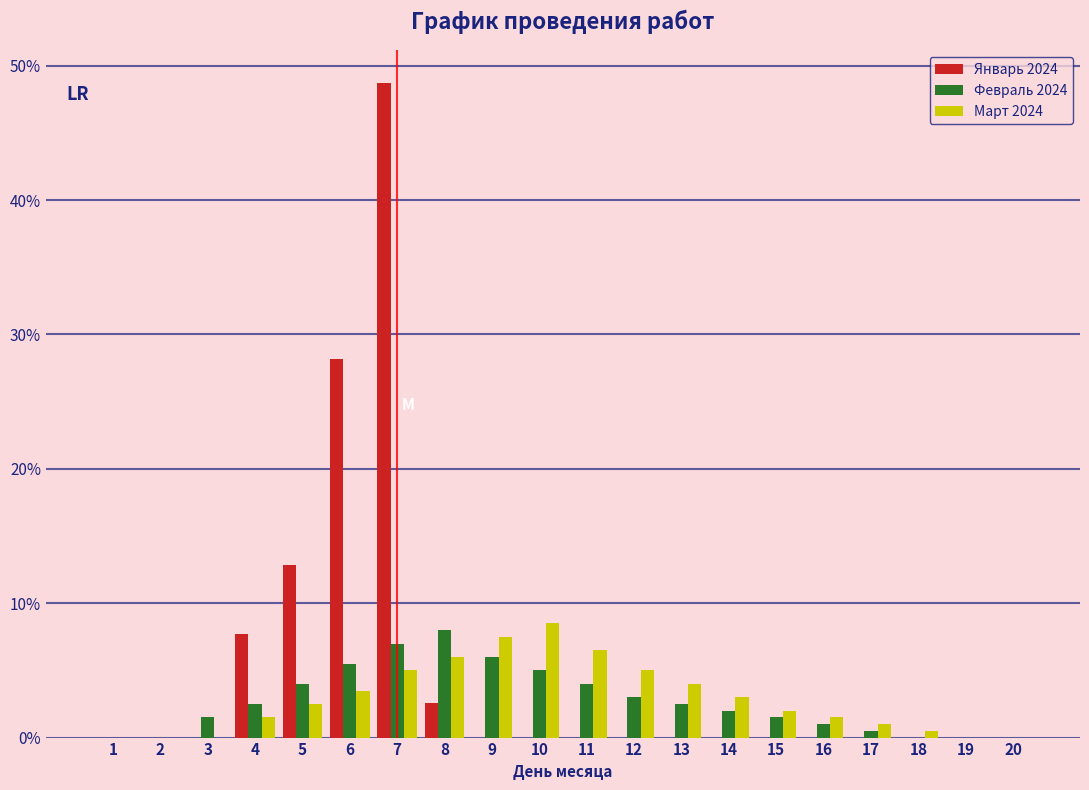

Which series has the largest total across all categories?

Январь 2024